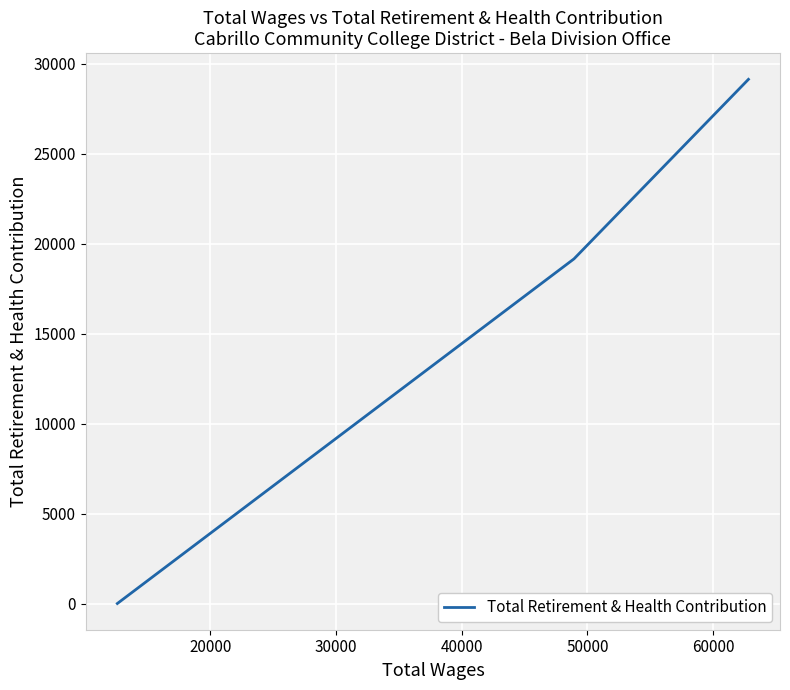

What is the value of the 2nd point from the left?

19162